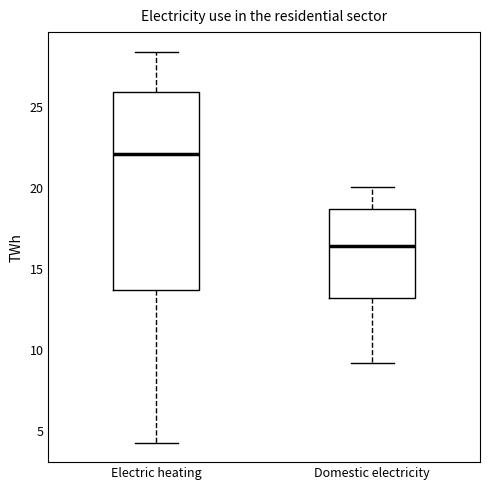

Reading left to right, read every box against the y-axis: the position of its median line, the range the box covers, and the ends of its whiskers. The values are not printed on the chart, so give them approximately, as read against the axis.

Electric heating: median 22.0, box 13.5 to 26.0, whiskers 4.5 to 28.5
Domestic electricity: median 16.5, box 13.0 to 18.5, whiskers 9.0 to 20.0